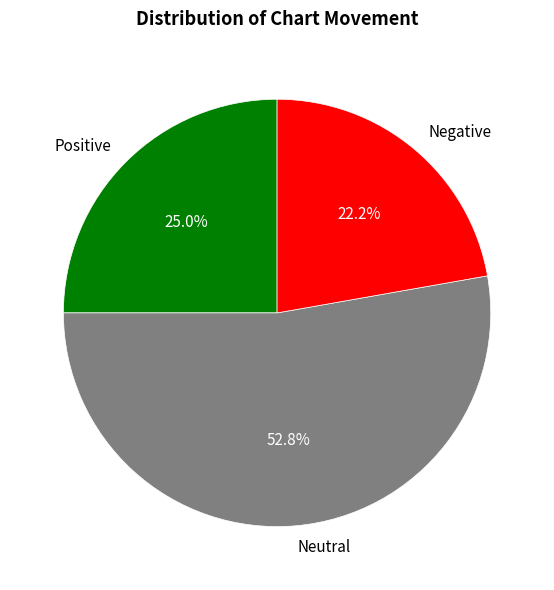

Is there any slice that represents more than half of the pie?

Yes